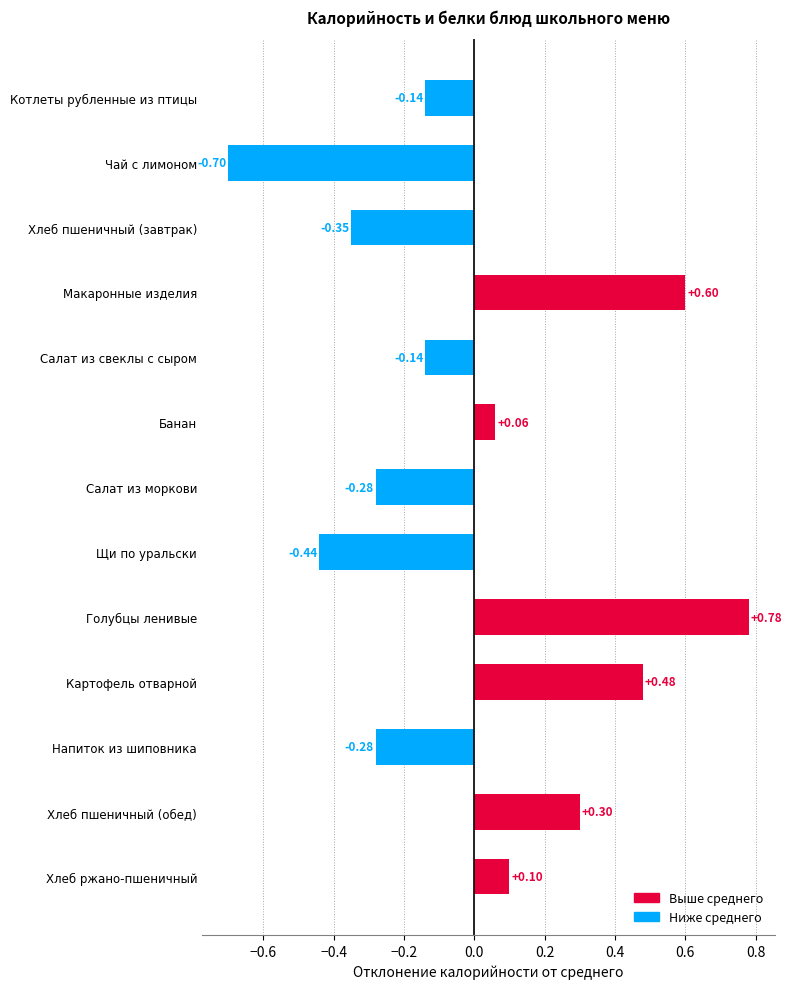

At which label is the value closest to 0?

Банан